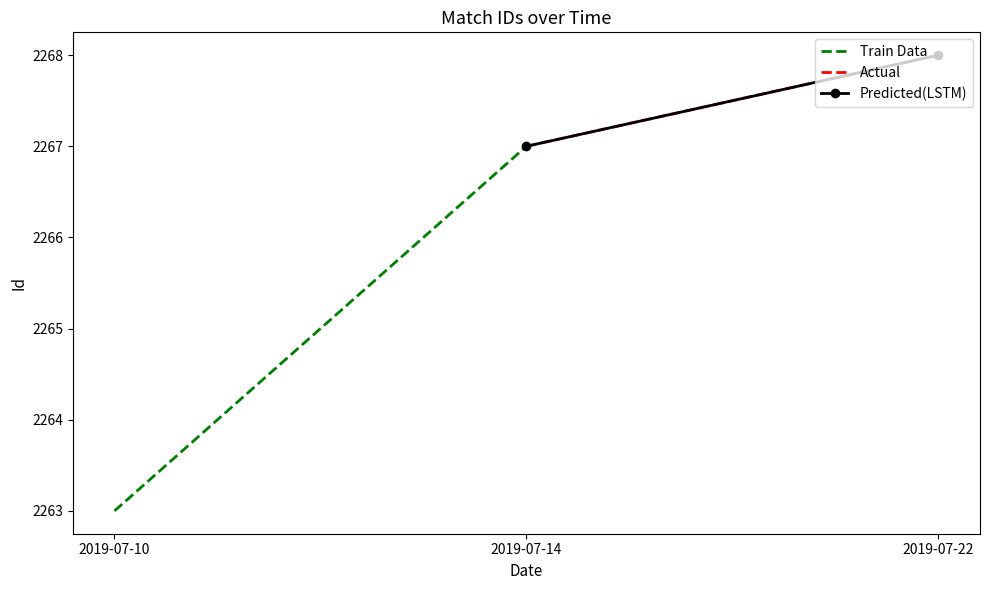

Which has a higher value, 2019-07-14 or 2019-07-10?

2019-07-14